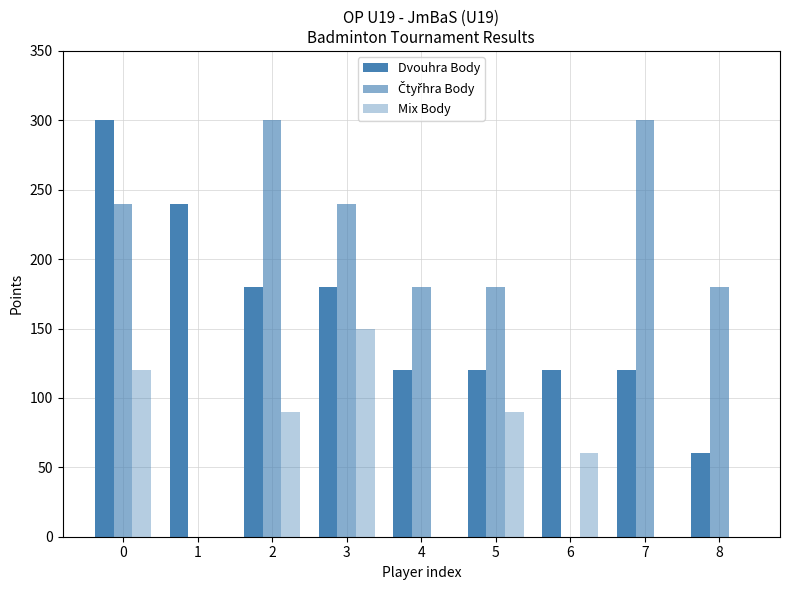

Does the chart contain stacked bars?

No